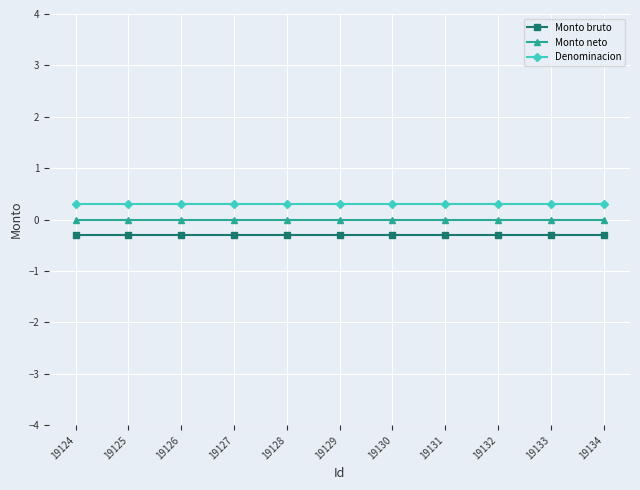

Is it true that Monto bruto equals -0.3 at 19131?

True